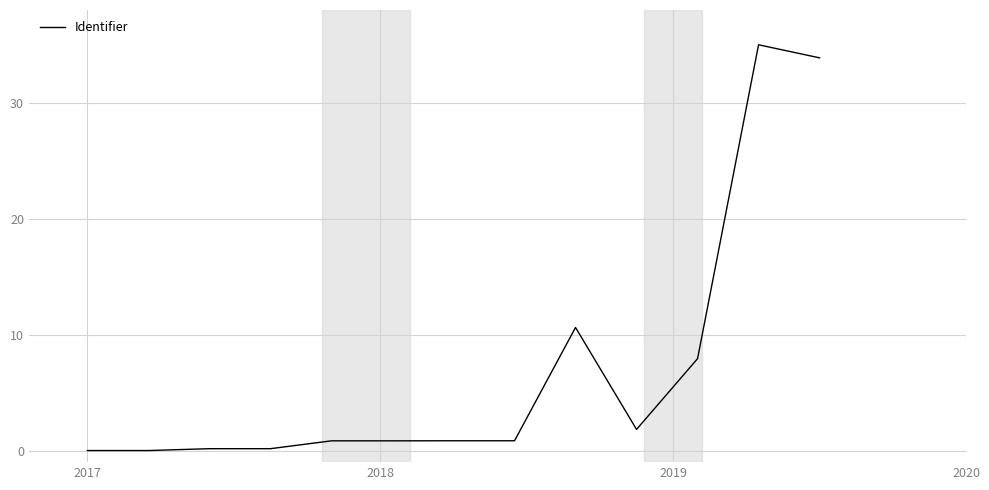

True or false: the data has more than 1 interior local peaks.

True